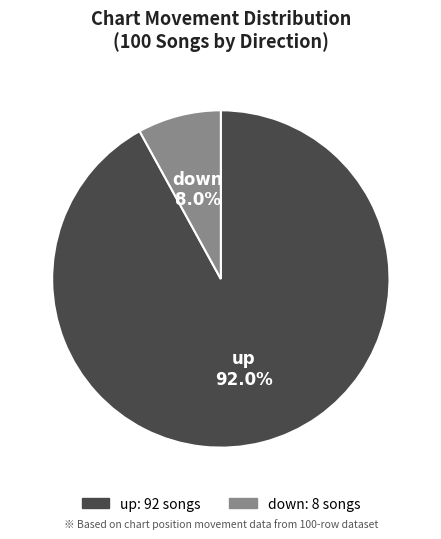

Does any single category account for the majority?

Yes